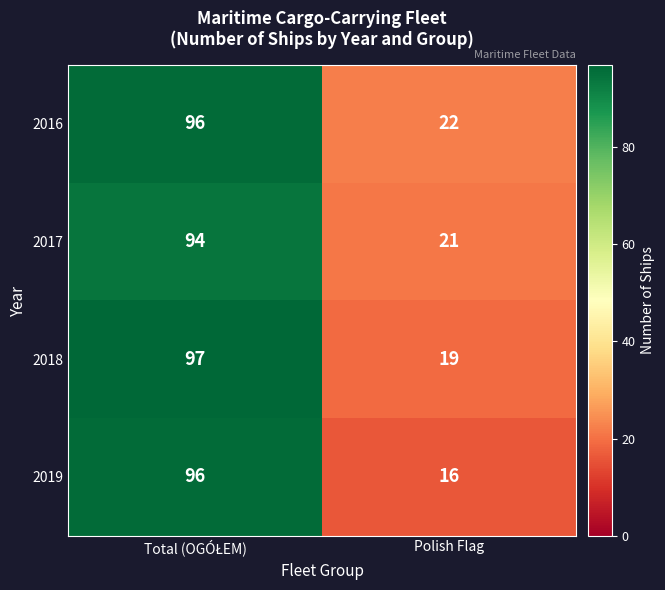

What value does the 2016 series have at Polish Flag?

22